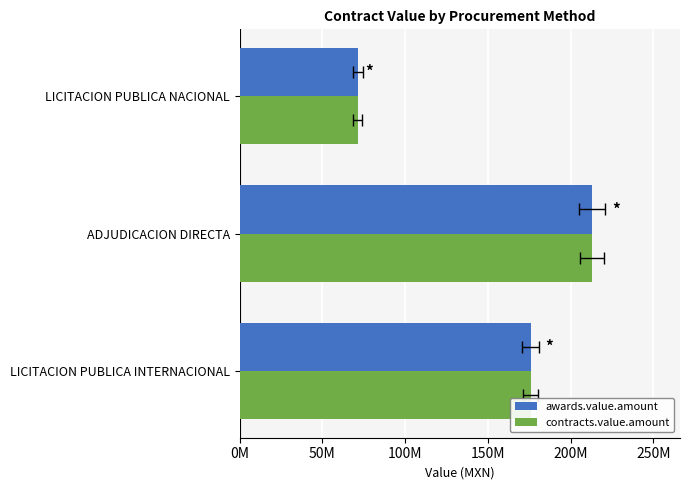

What is the value of the contracts.value.amount bar at the 1st from the left?

175798213.1